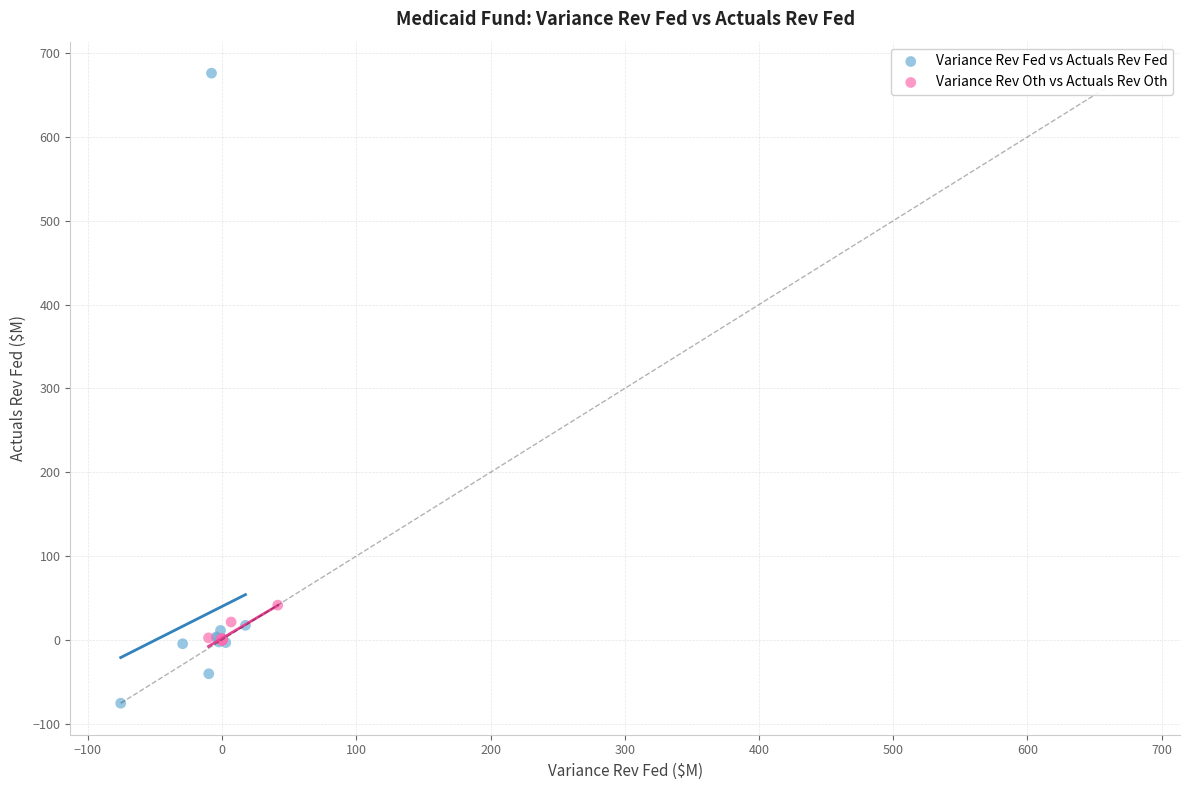

Which series reaches the maximum Y coordinate?

Variance Rev Fed vs Actuals Rev Fed